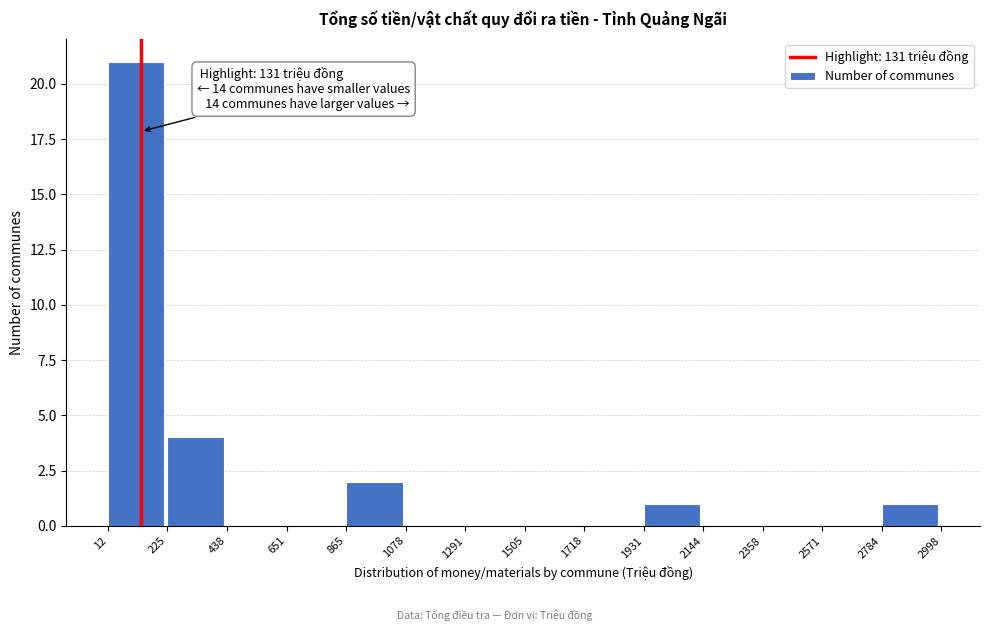

Which range on the x-axis has the tallest bar?

12 to 225